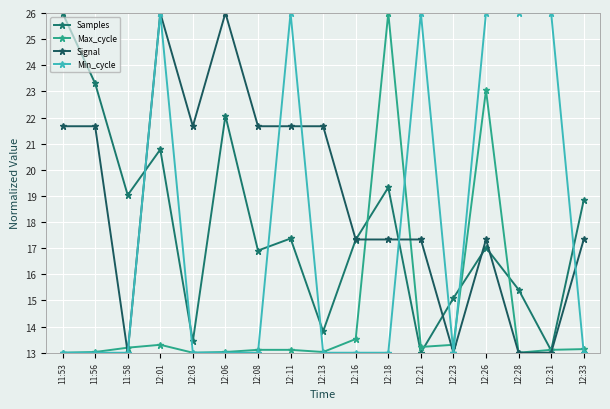

Rank the series at 12:31 from lowest to highest value.

Signal, Samples, Max_cycle, Min_cycle